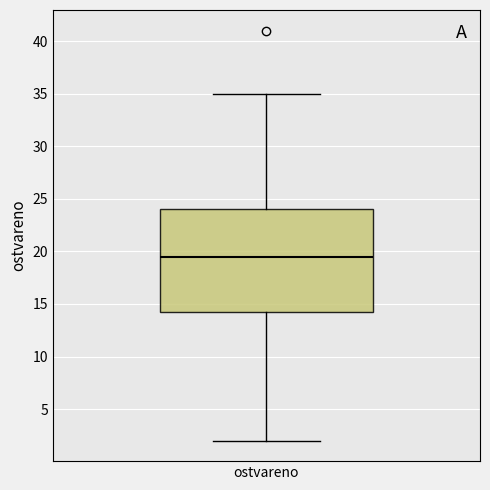

Where does the upper whisker of the box for ostvareno end on the y-axis? The values are not printed on the chart, so give them approximately, as read against the axis.

35.0